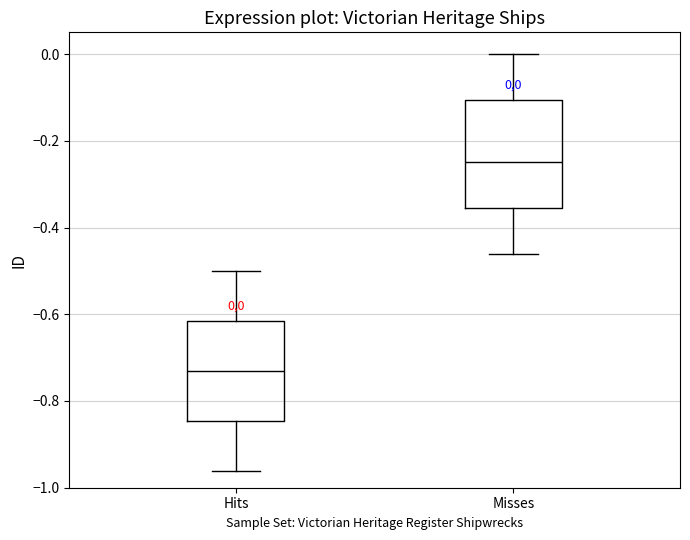

Which box's median line is the highest?

Misses